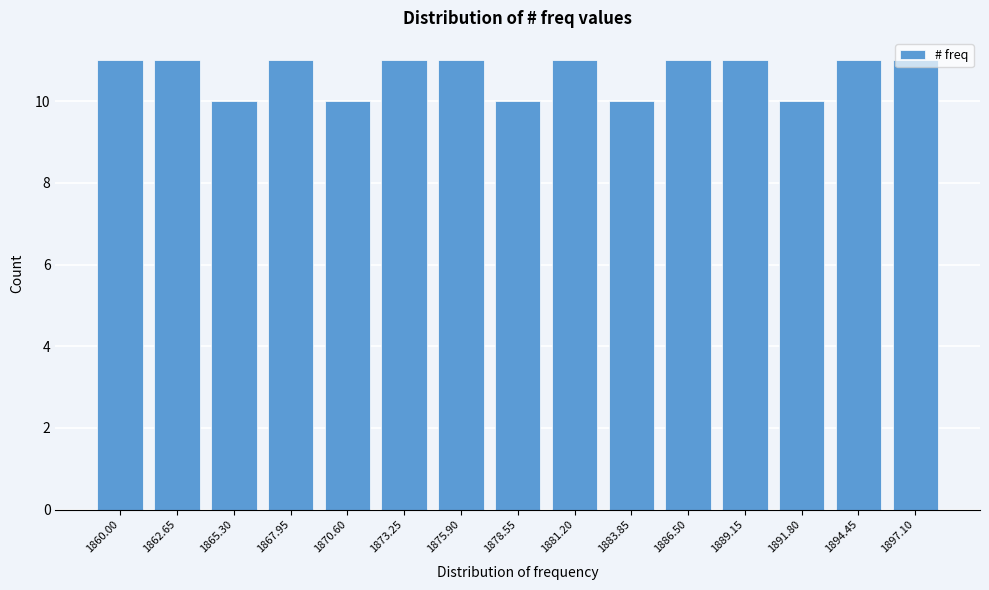

What is the greatest value displayed?

11